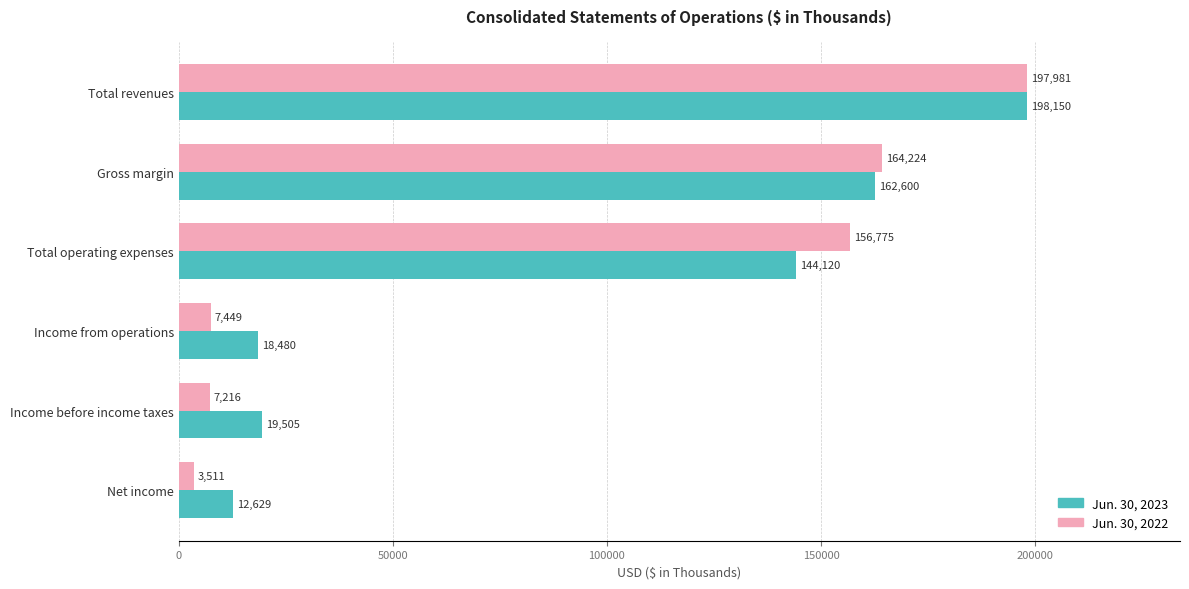

What is the difference between the second highest and minimum values in the Jun. 30, 2023 series?

149971